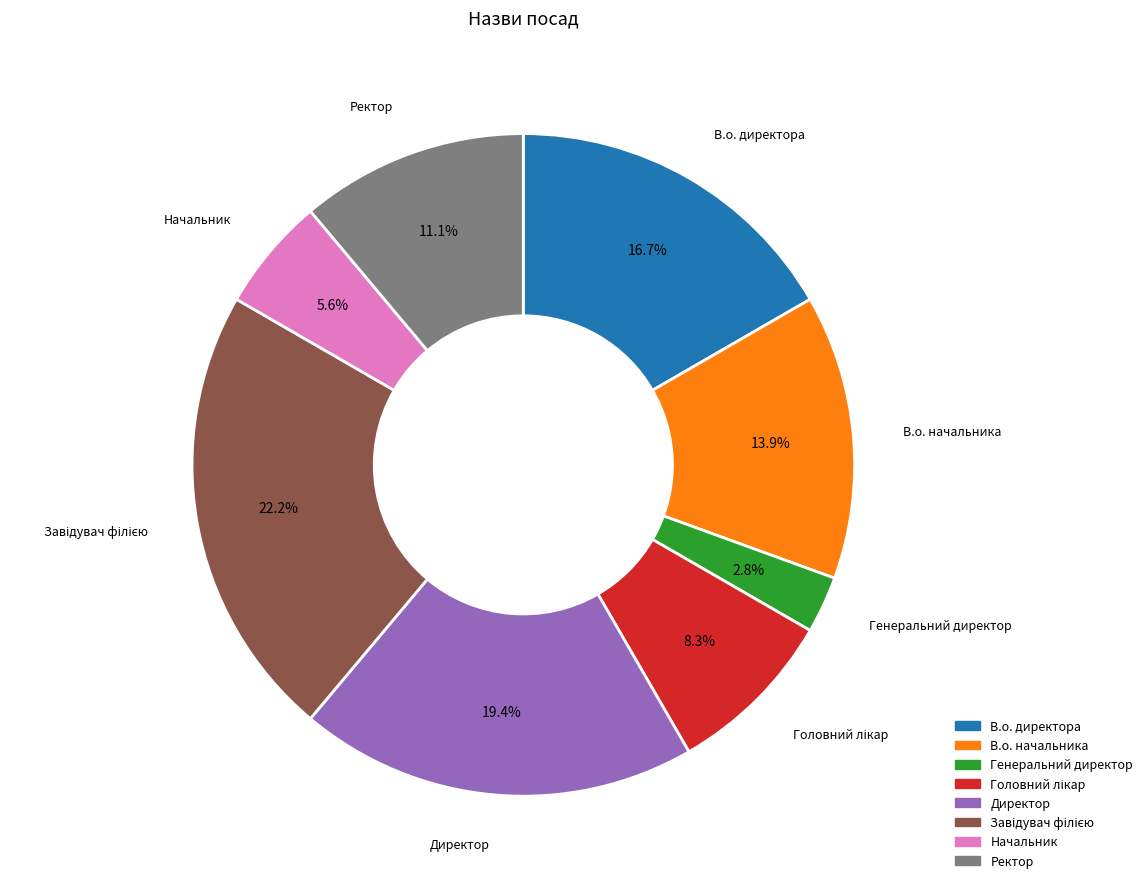

What percentage do Генеральний директор and В.о. начальника together represent?

16.7%